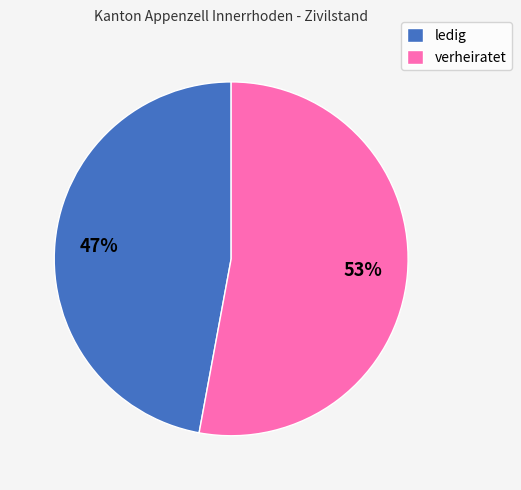

Is the sum of verheiratet and ledig greater than half?

Yes